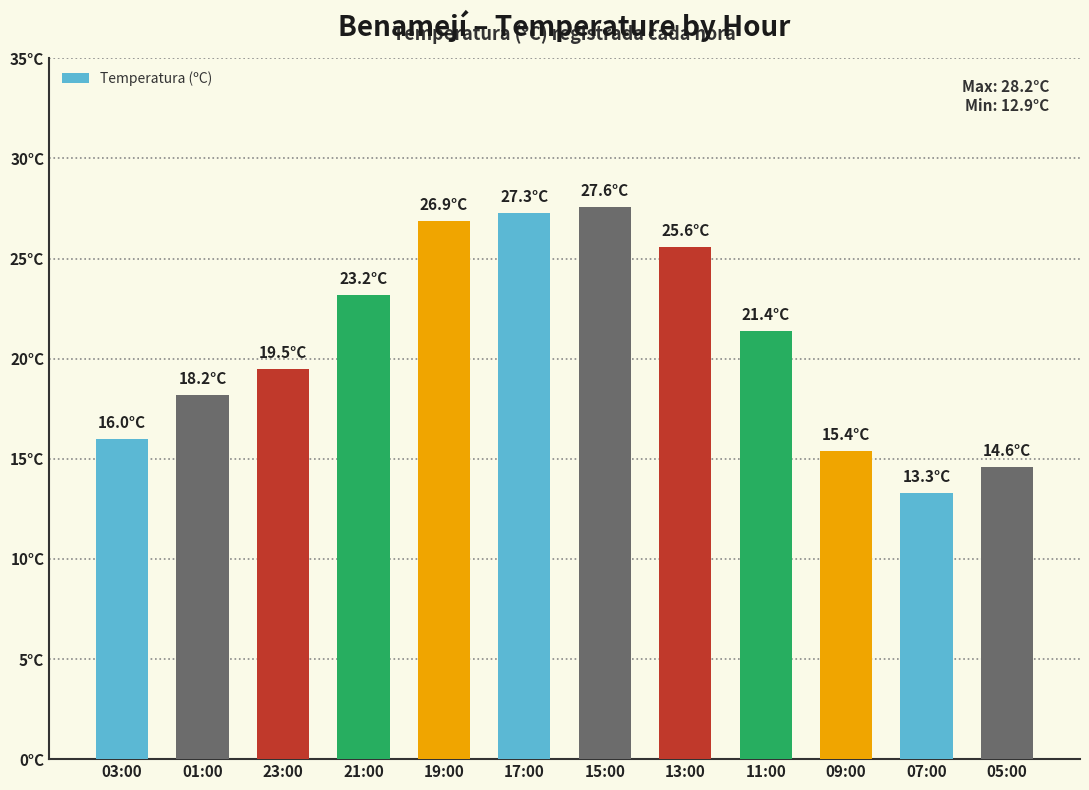

Which label corresponds to the smallest value in the chart?

07:00